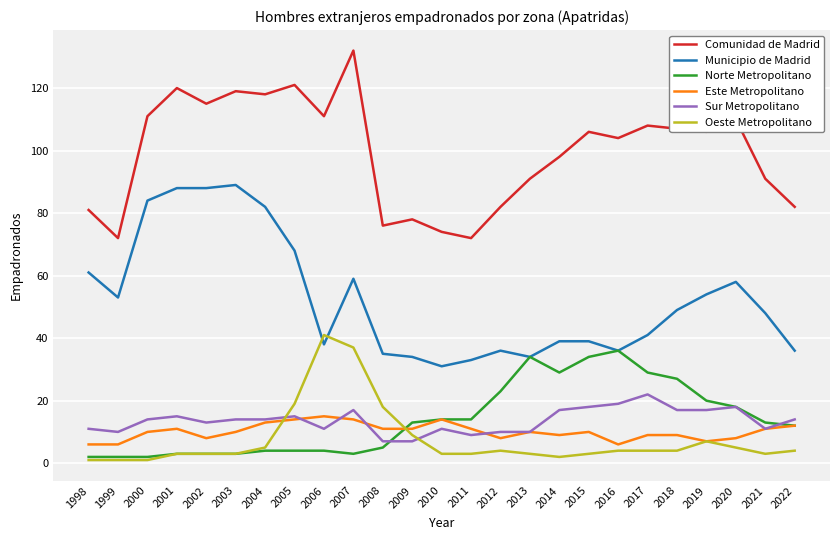

The value of Norte Metropolitano at 2013 is 49. True or false?

False